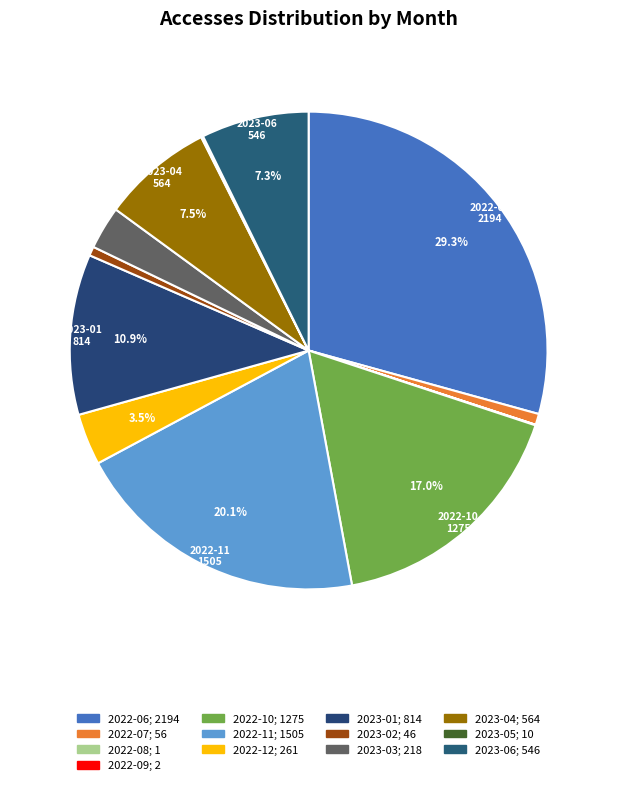

Is 2022-11 the majority of the pie?

No